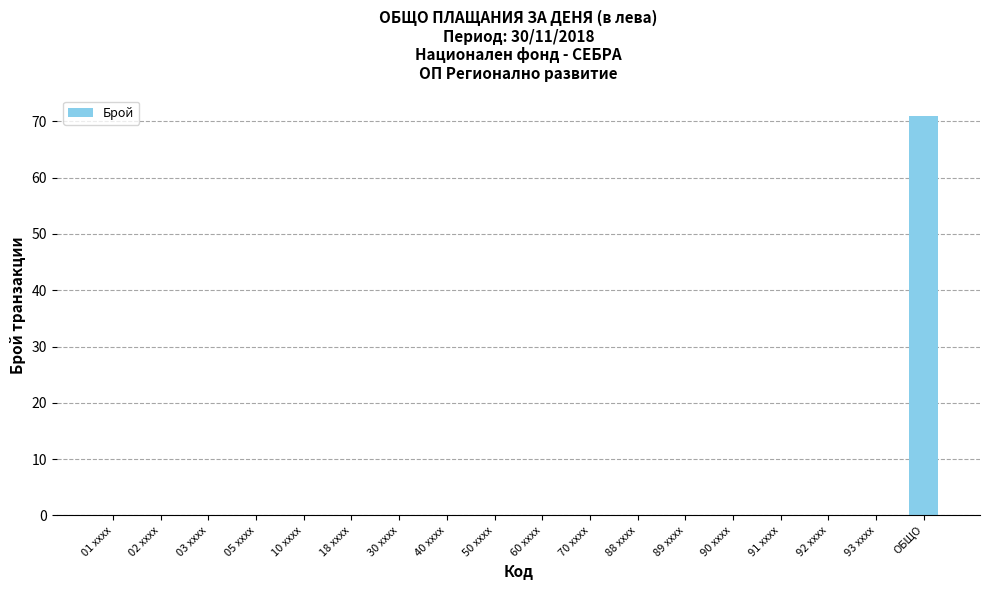

True or false: the data shows 115 at ОБЩО.

False